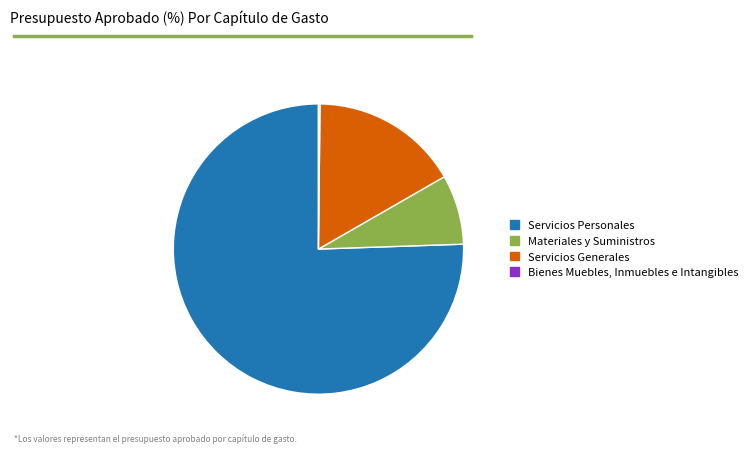

What is the majority slice?

Servicios Personales